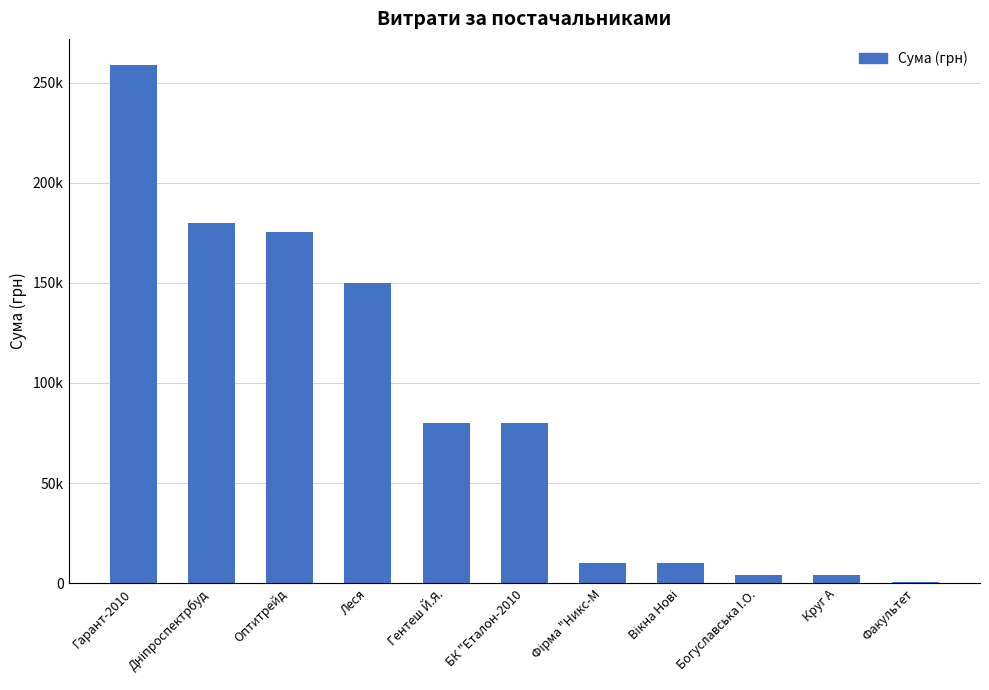

Which label corresponds to the smallest value in the chart?

Факультет